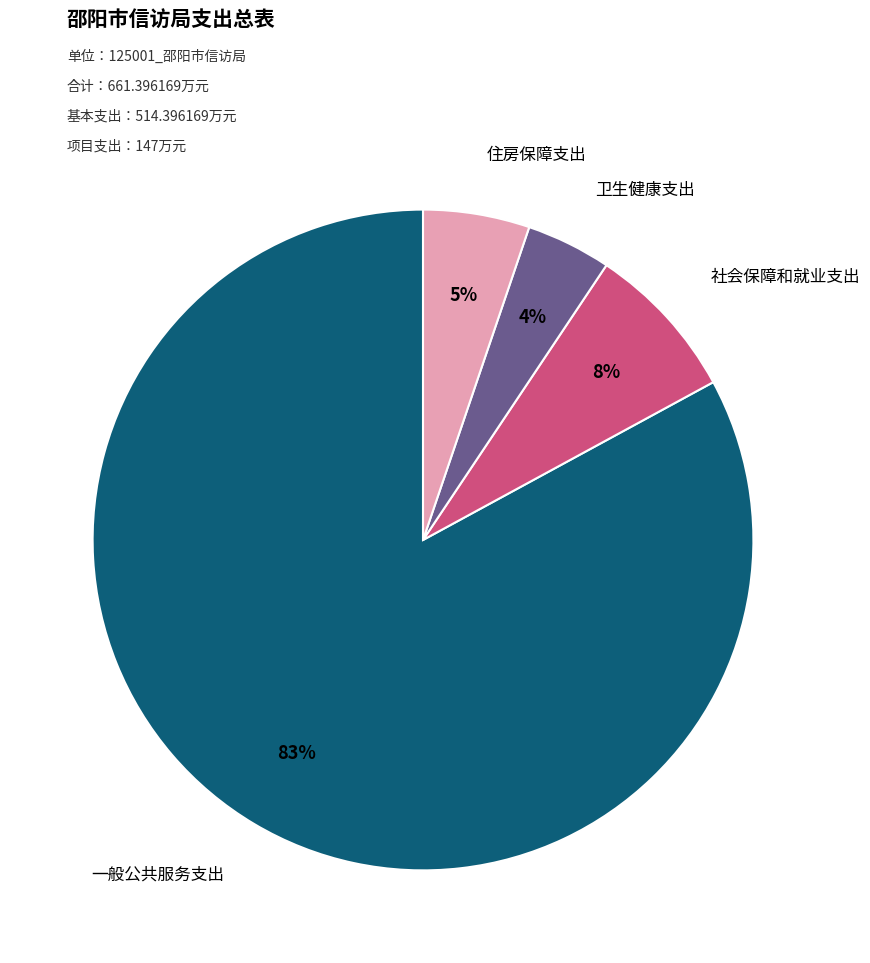

To the nearest percent, what is the average slice percentage?

25%